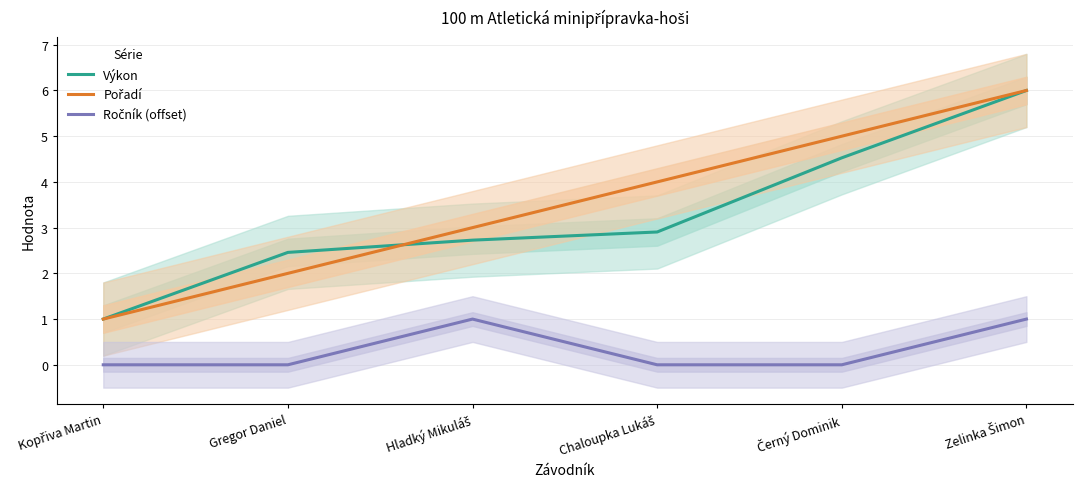

True or false: Ročník (offset) and Pořadí cross at least once.

False